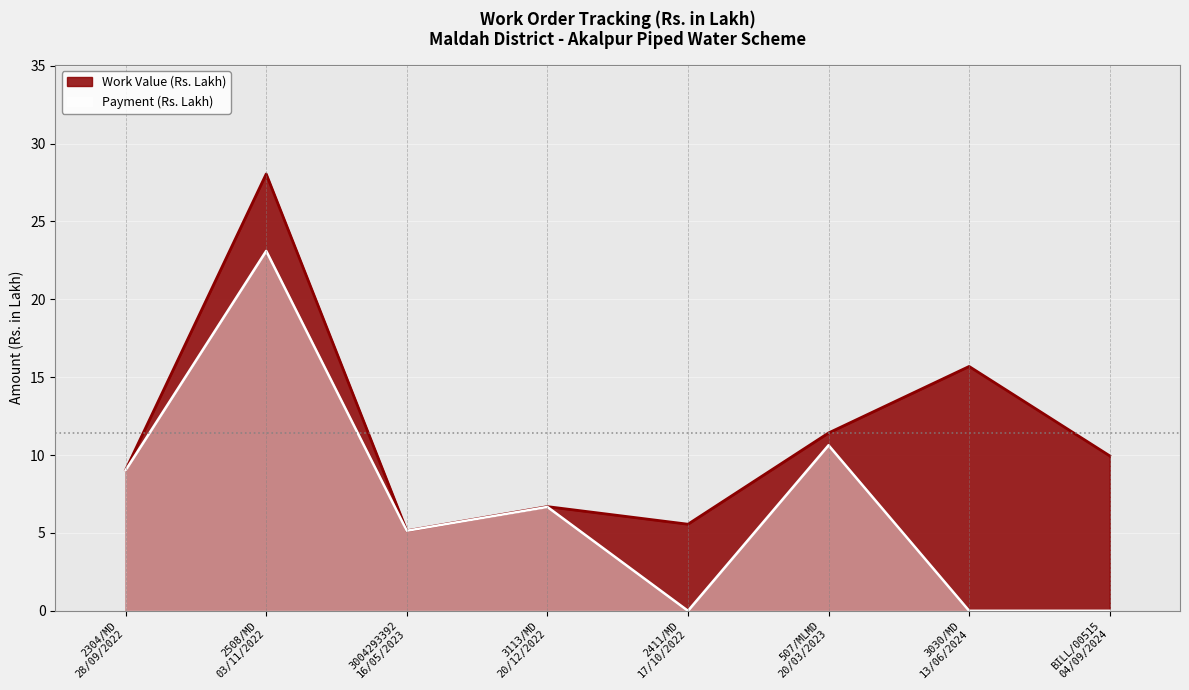

List the series in order of their overall mean, lowest first.

Payment, Work Value